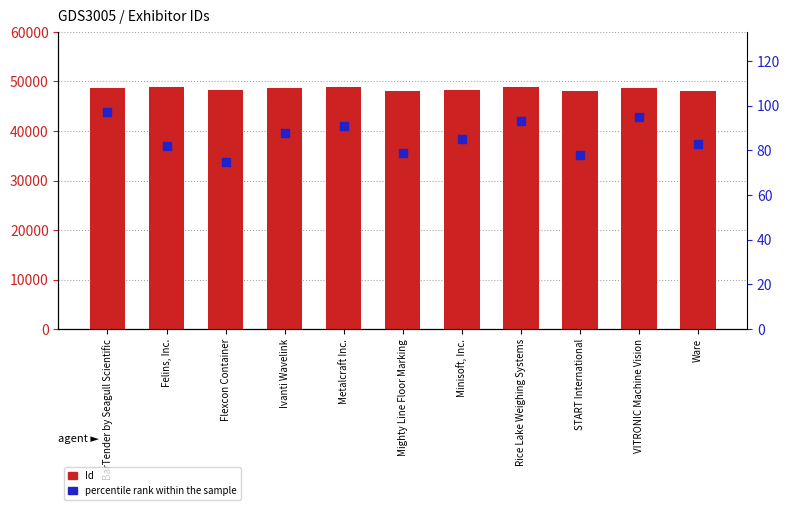

Which series contains the highest Y value?

Id